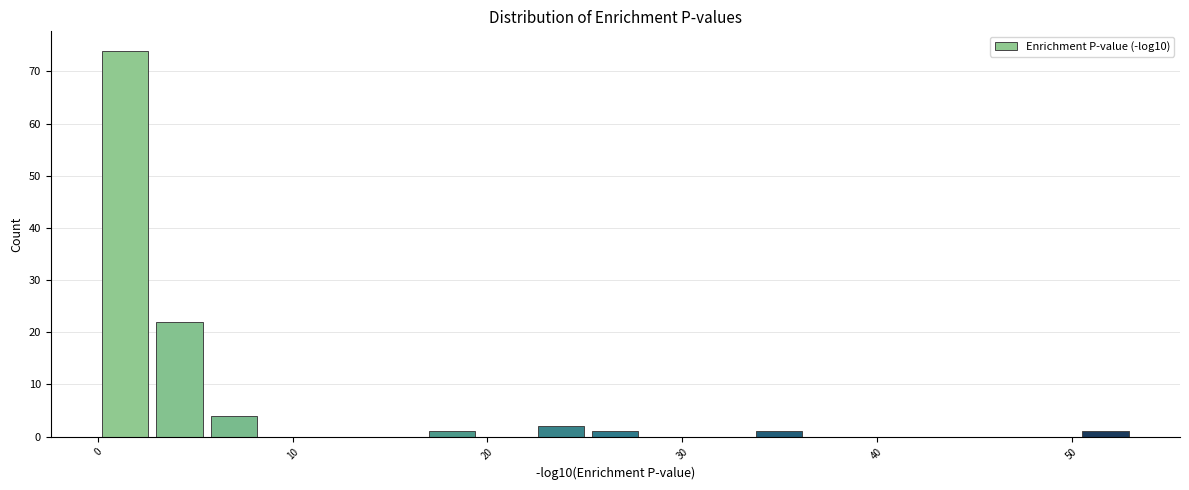

Around what value on the x-axis is the tallest bar? Give the approximate position of its centre, as read against the axis.

1